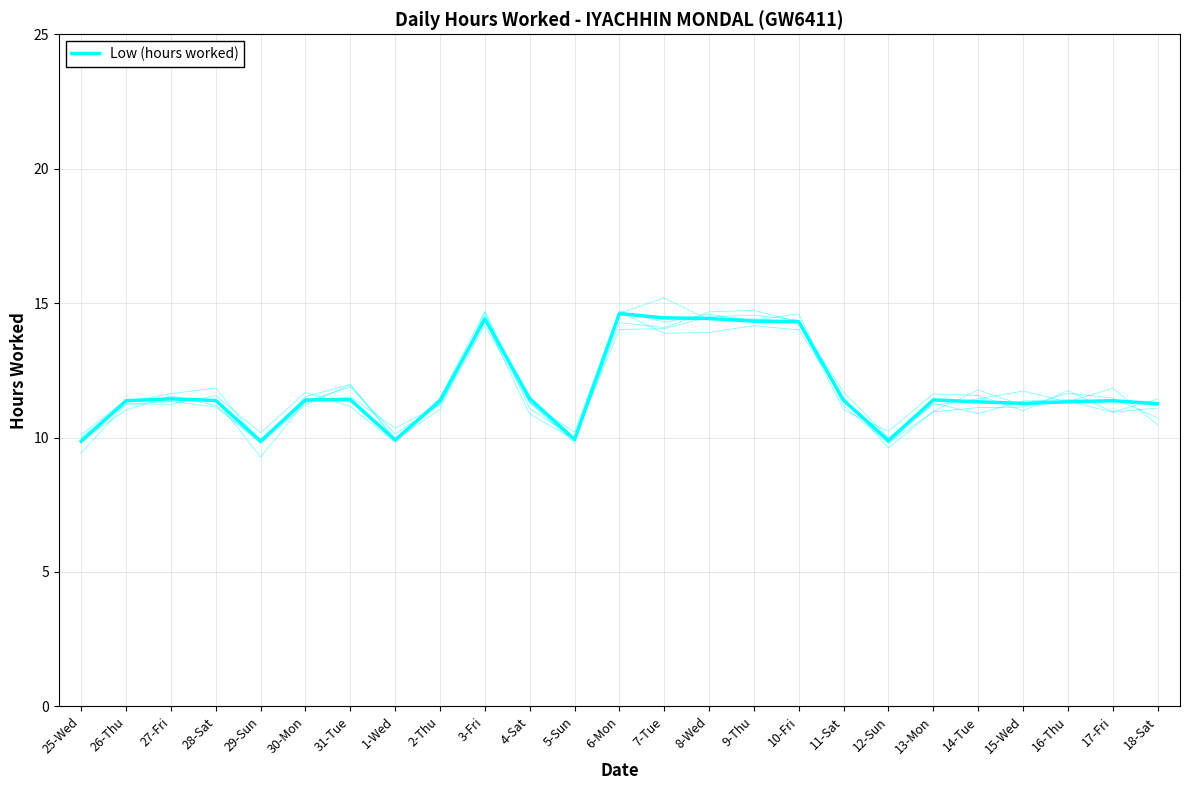

What is the change in value from 26-Thu to 3-Fri?

+3.0